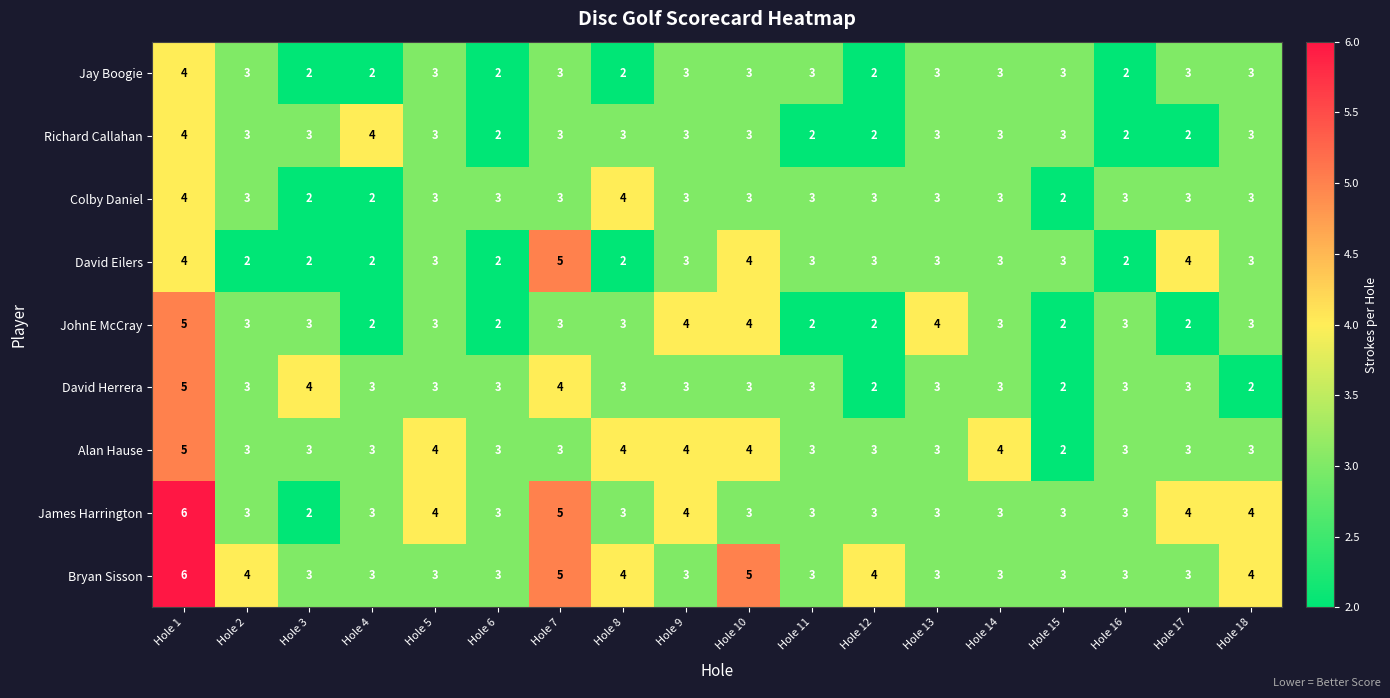

Which series has the largest range (max minus min)?

James Harrington